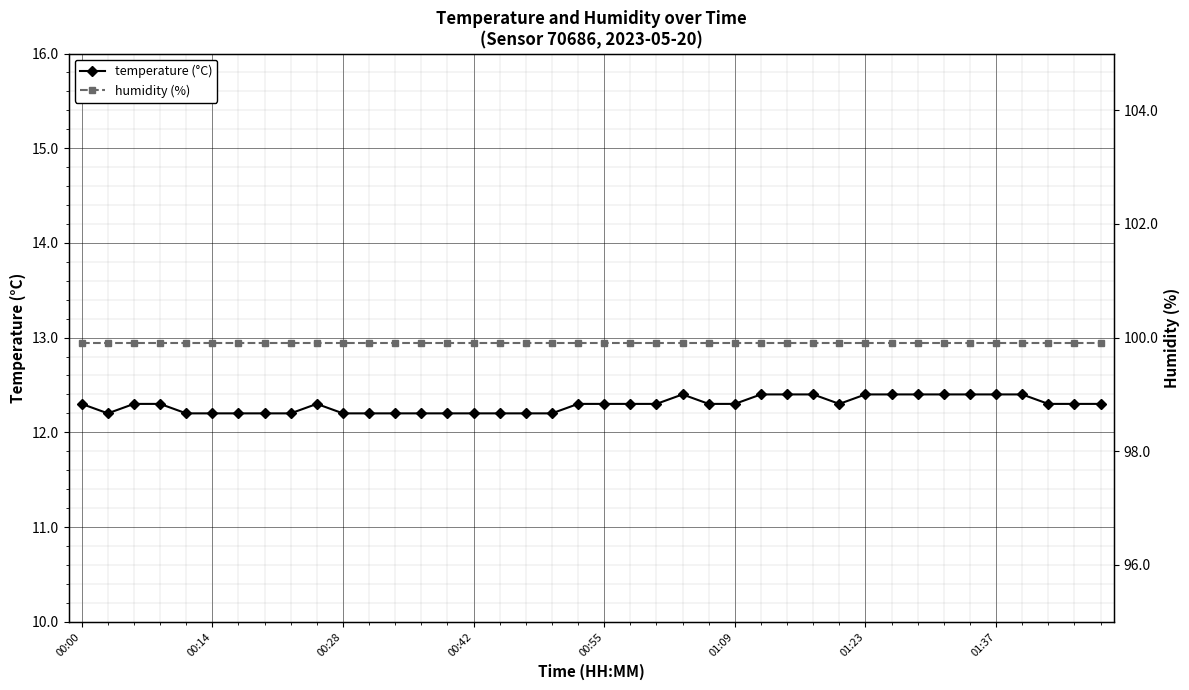

What is the value of the temperature (°C) point at the 2nd from the left?

12.2